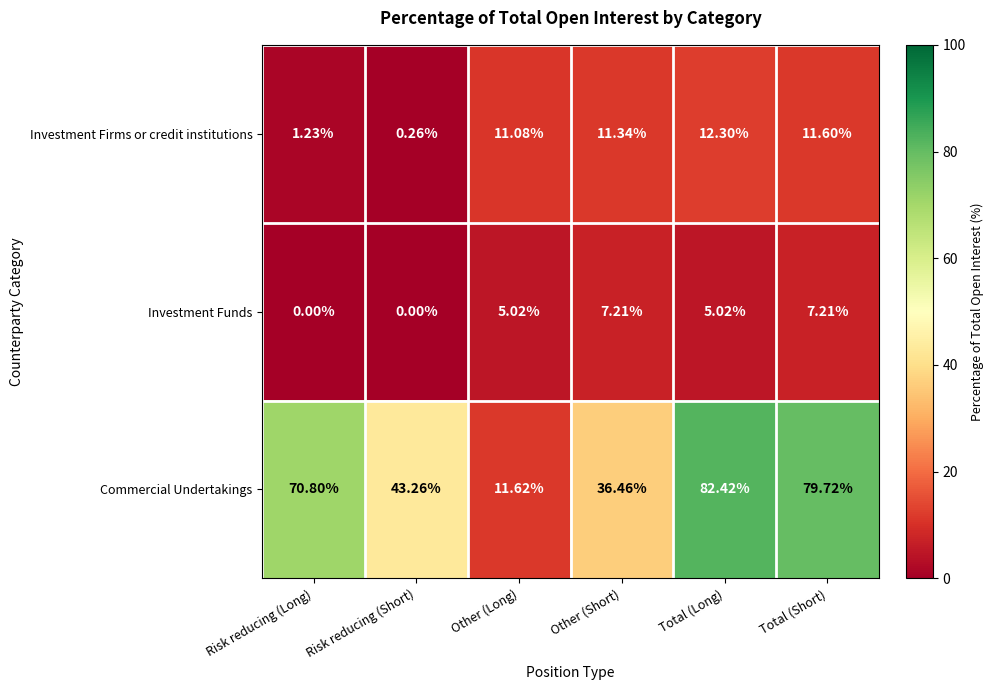

Which category has the lowest value in the Commercial Undertakings series?

Other (Long)